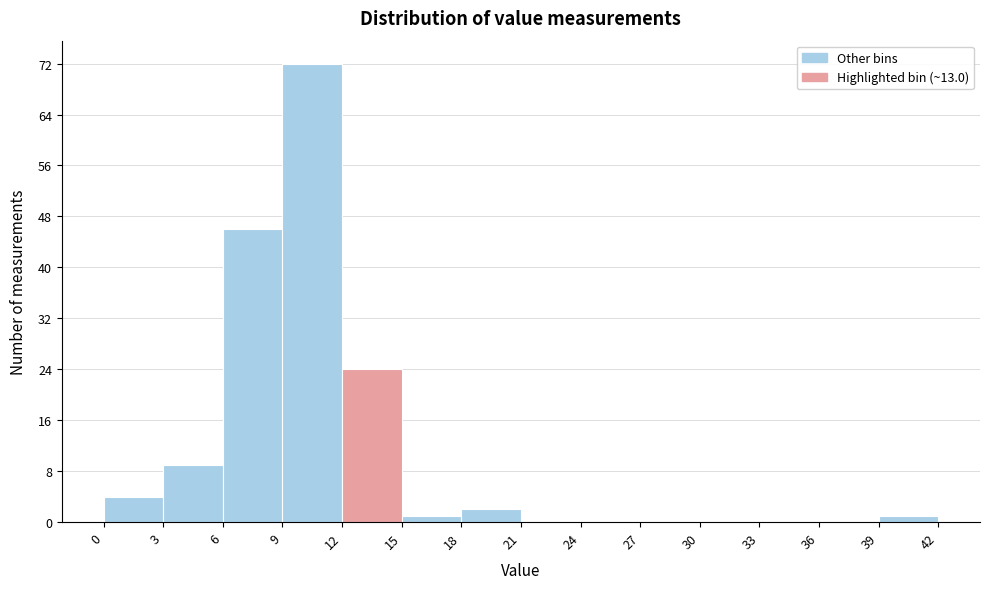

Reading left to right, list every bar in this chart as the range it spans on the x-axis followed by its height. The values are not printed on the chart, so give them approximately, as read against the axis.

0 to 3: 4
3 to 6: 9
6 to 9: 46
9 to 12: 72
12 to 15: 24
15 to 18: 1
18 to 21: 2
21 to 24: 0
24 to 27: 0
27 to 30: 0
30 to 33: 0
33 to 36: 0
36 to 39: 0
39 to 42: 1